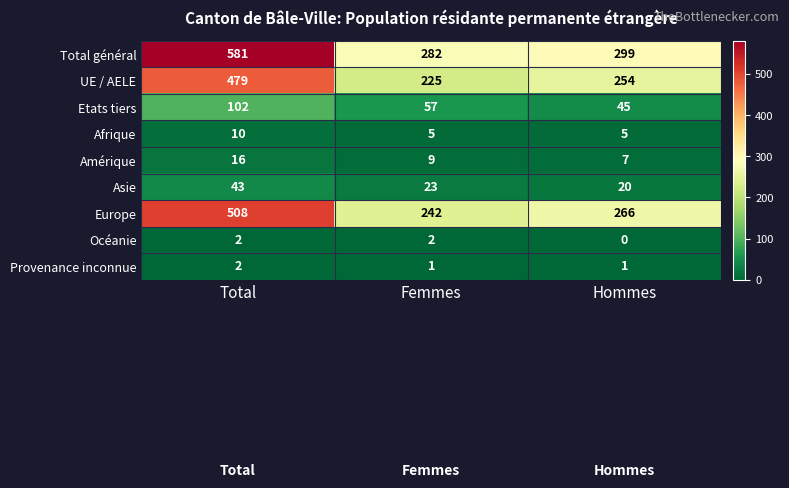

What is the sum of all Total général values?

1162